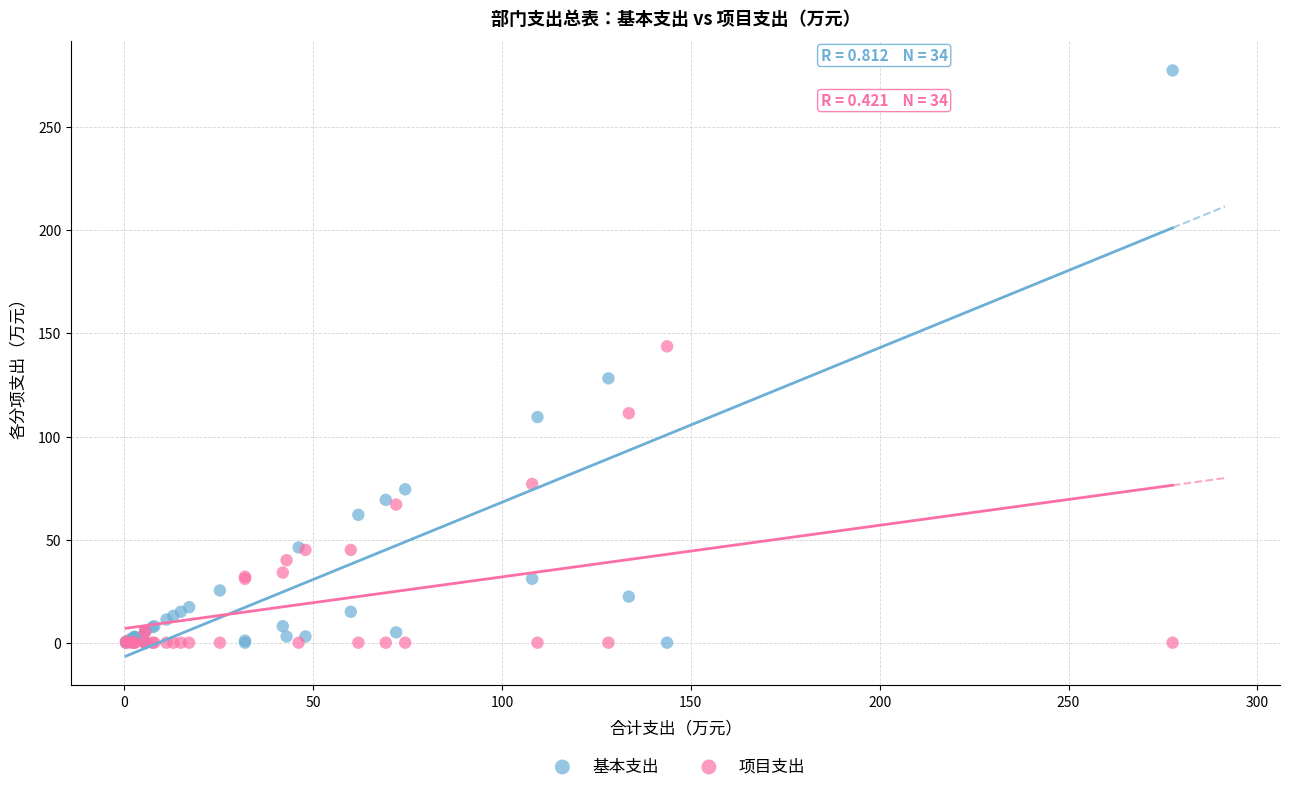

What are all the series names shown in the legend?

基本支出, 项目支出